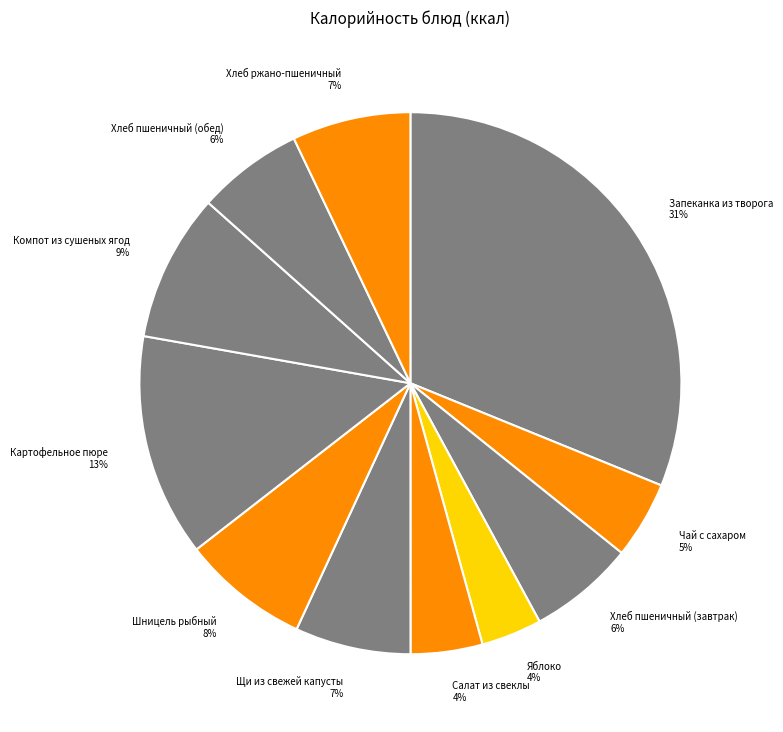

To the nearest percent, what is the combined percentage of Чай с сахаром 5% and Хлеб пшеничный (завтрак) 6%?

11%